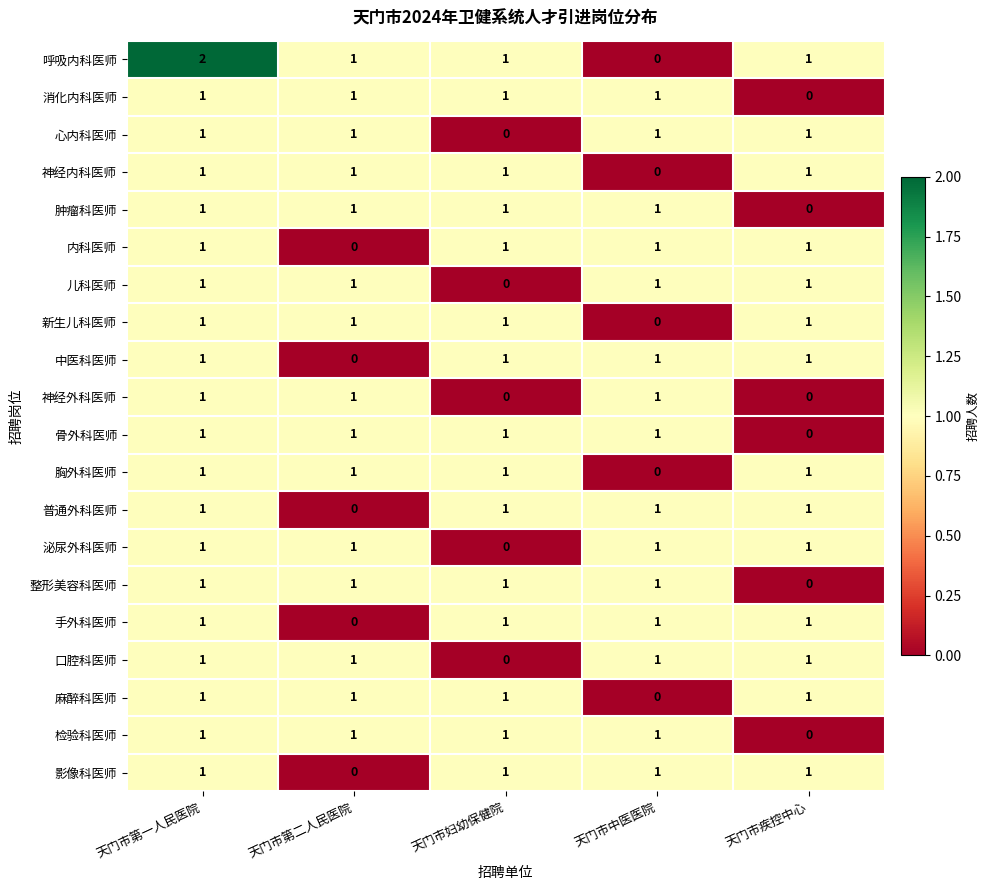

What is the total value across all series at 天门市妇幼保健院?

15